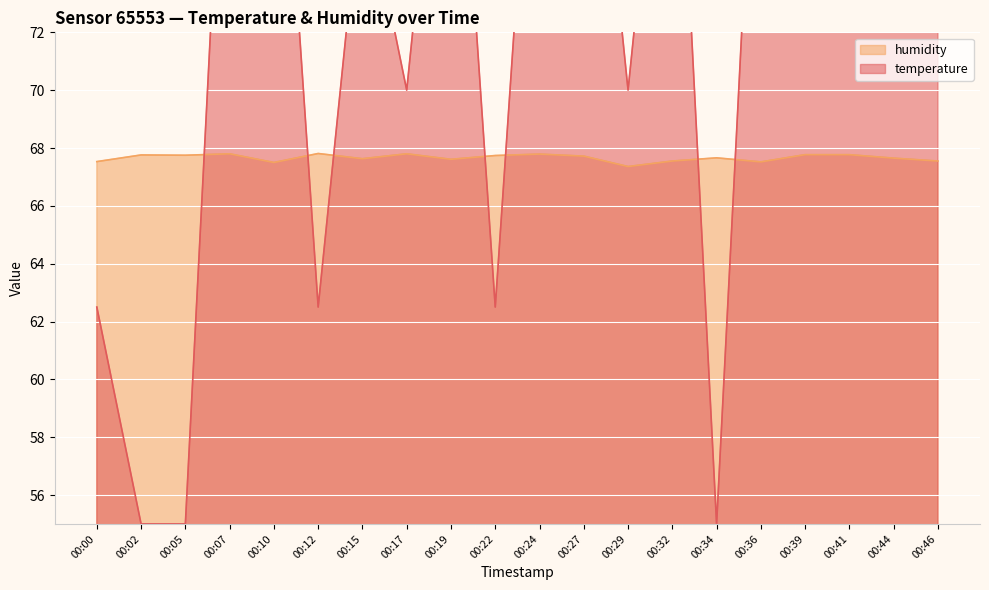

The value of temperature at 00:10 is 85.0. True or false?

True